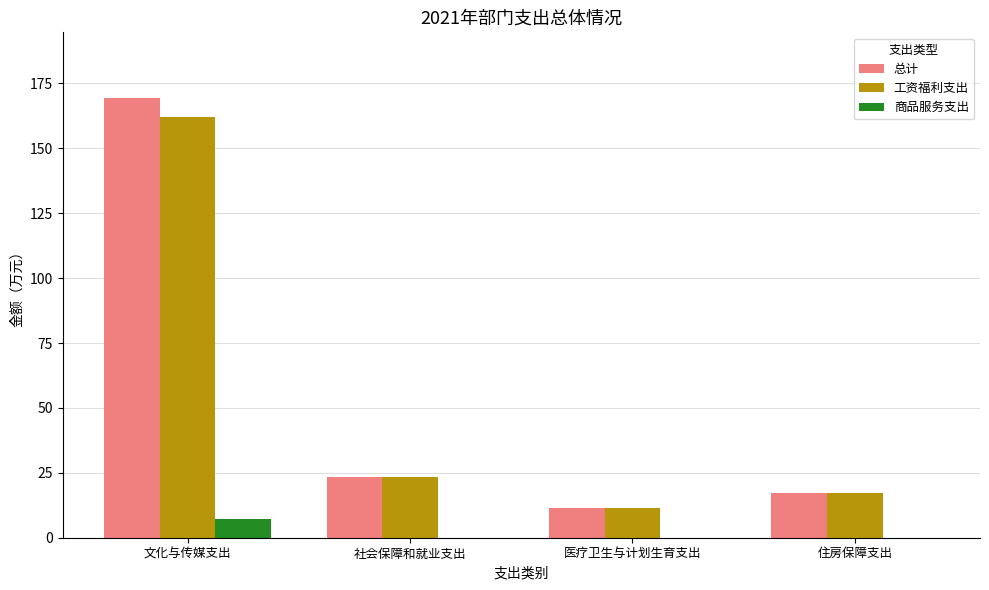

Are the bars grouped side by side (vs. stacked)?

Yes